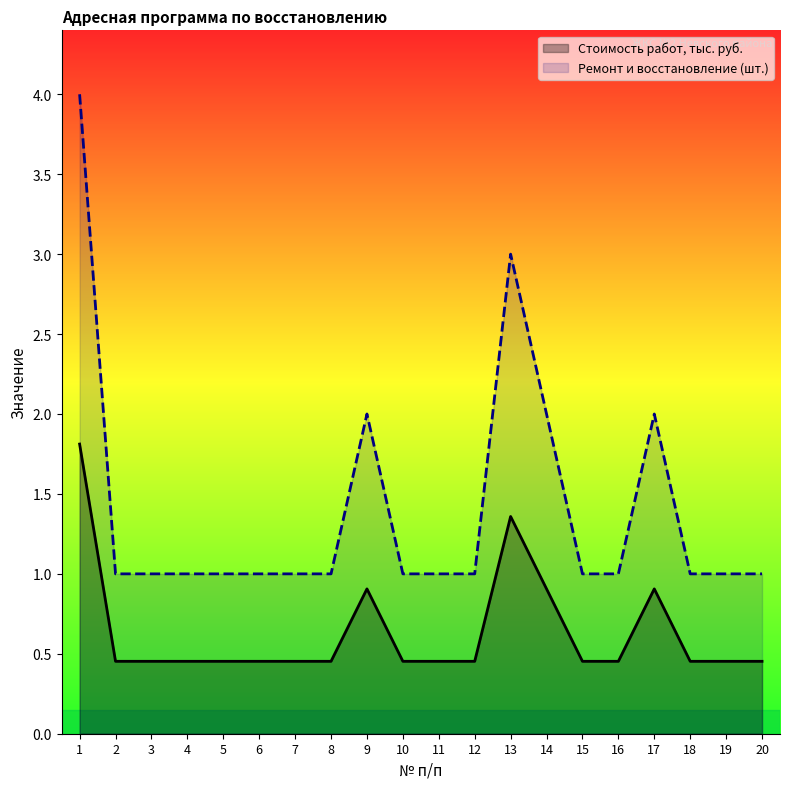

Reading left to right, transcribe all the data shown in this chart.

Стоимость работ, тыс. руб.: 1=1.8	2=0.5	3=0.5	4=0.5	5=0.5	6=0.5	7=0.5	8=0.5	9=0.9	10=0.5	11=0.5	12=0.5	13=1.4	14=0.9	15=0.5	16=0.5	17=0.9	18=0.5	19=0.5	20=0.5
Ремонт и восстановление (шт.): 1=4.0	2=1.0	3=1.0	4=1.0	5=1.0	6=1.0	7=1.0	8=1.0	9=2.0	10=1.0	11=1.0	12=1.0	13=3.0	14=2.0	15=1.0	16=1.0	17=2.0	18=1.0	19=1.0	20=1.0